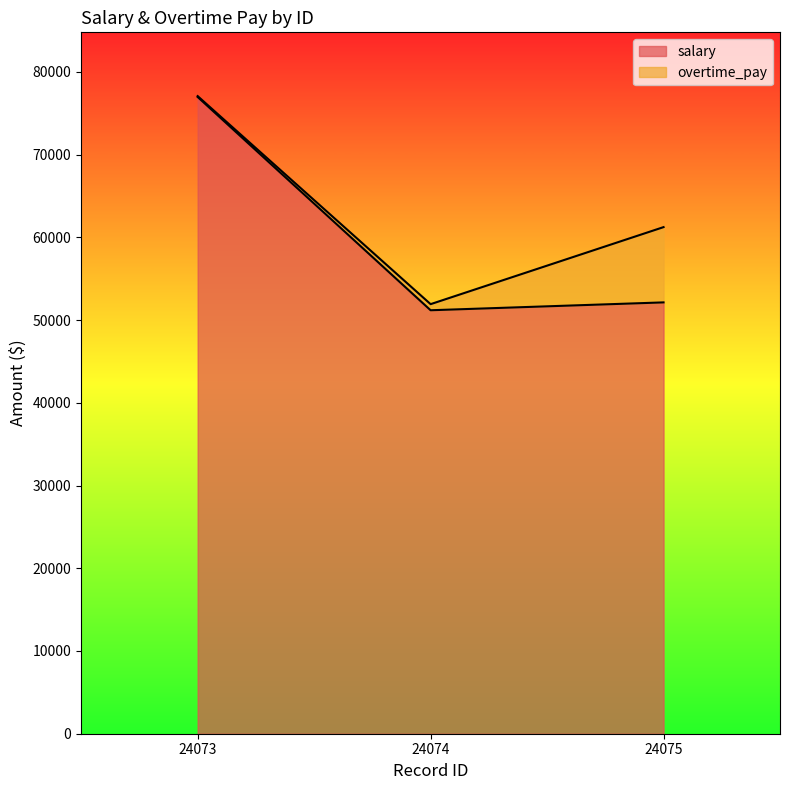

Is it true that the value at 24073 is 76958.7?

True